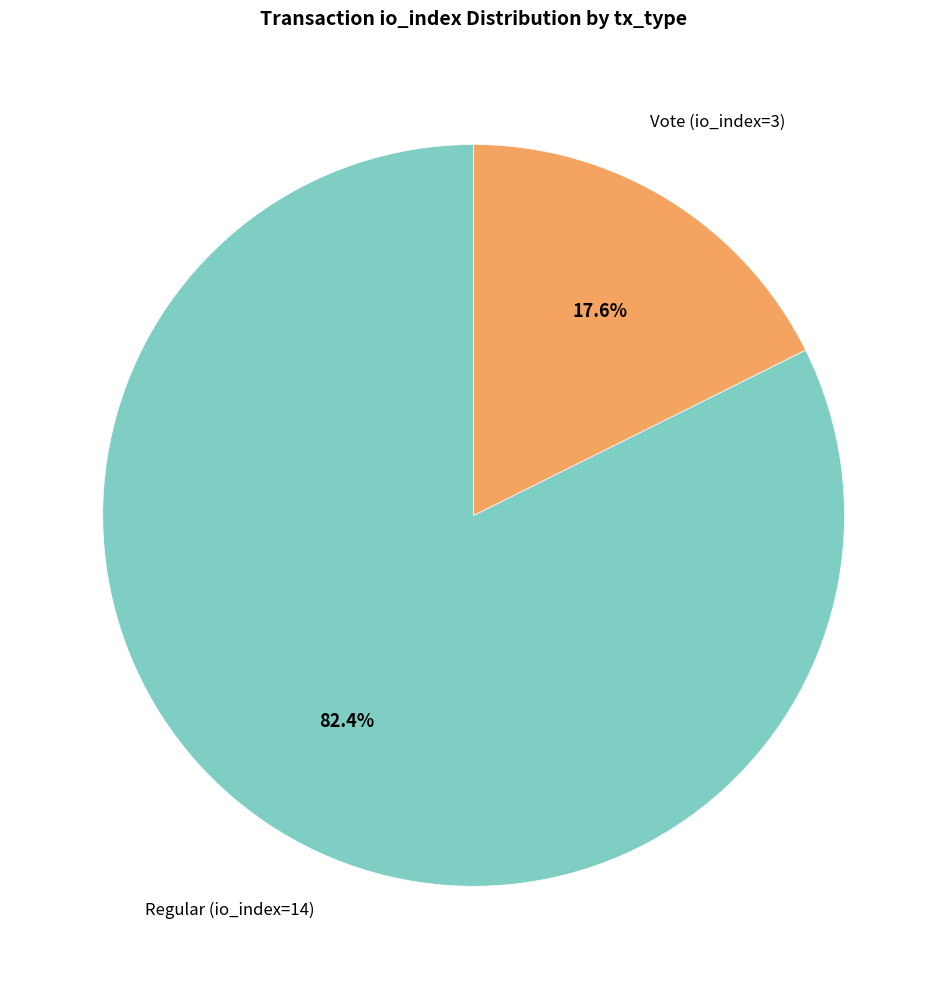

Does any single category account for the majority?

Yes